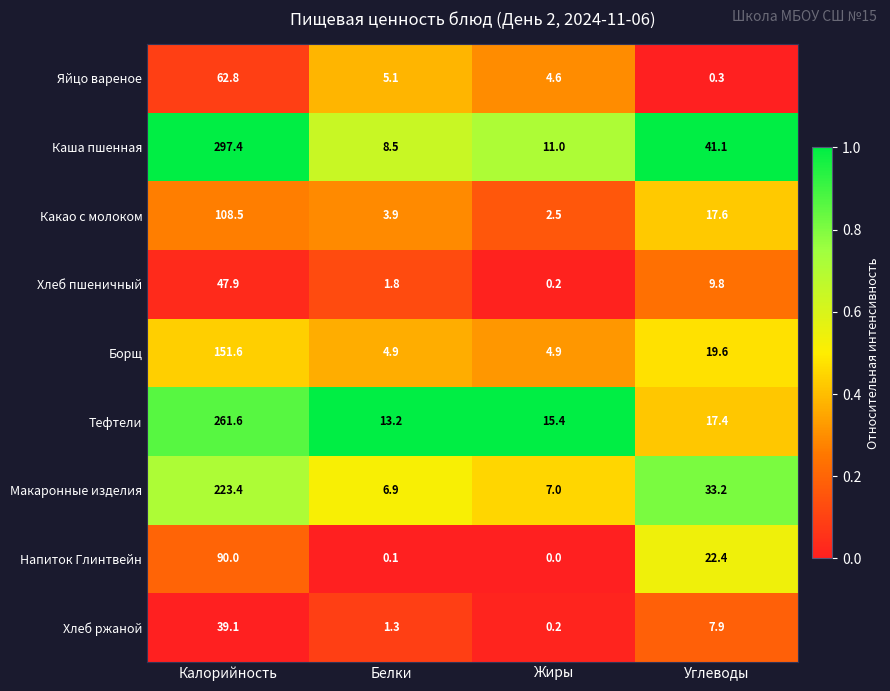

At Белки, list the series in order from largest to smallest.

Тефтели, Каша пшенная, Макаронные изделия, Яйцо вареное, Борщ, Какао с молоком, Хлеб пшеничный, Хлеб ржаной, Напиток Глинтвейн